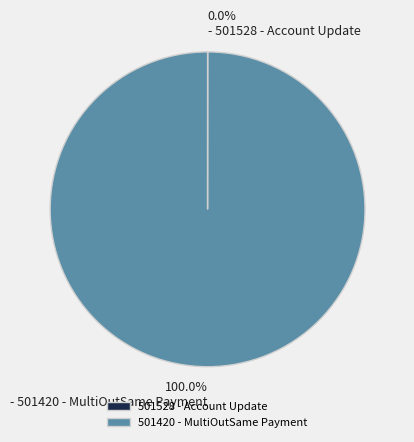

Which category has the biggest portion of the pie?

501420 - MultiOutSame Payment